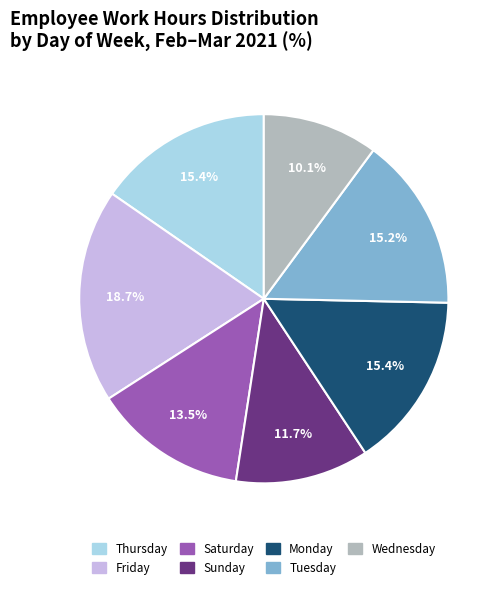

Does any single category account for the majority?

No